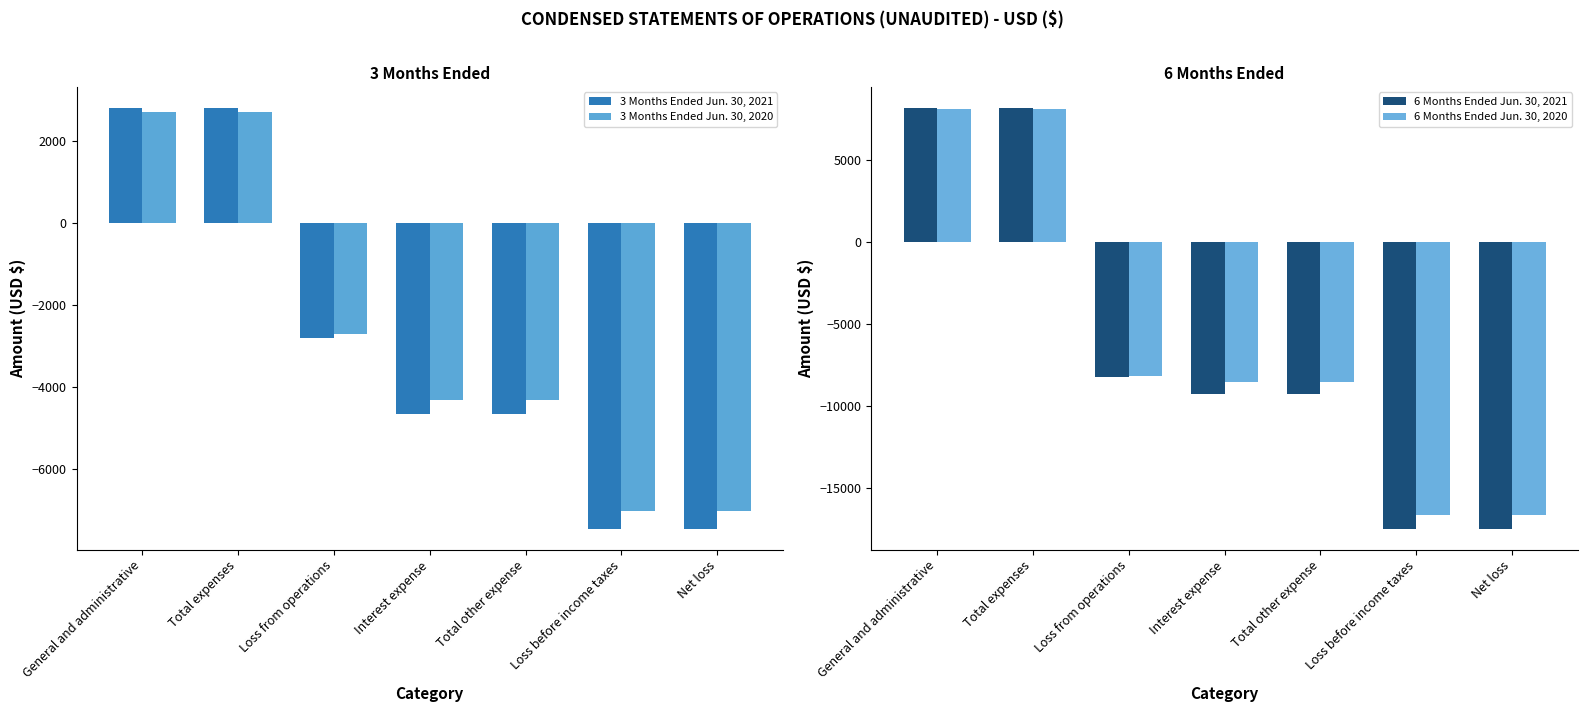

Which category has the lowest value in the 3 Months Ended Jun. 30, 2021 series?

Loss before income taxes